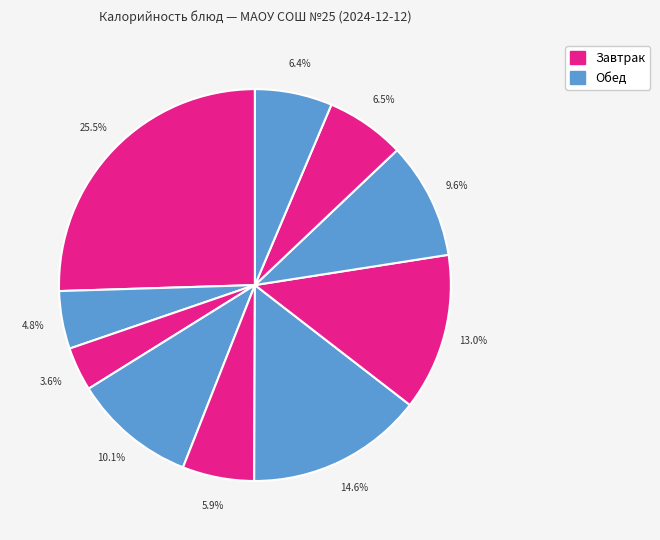

Count the number of slices in the pie.

10